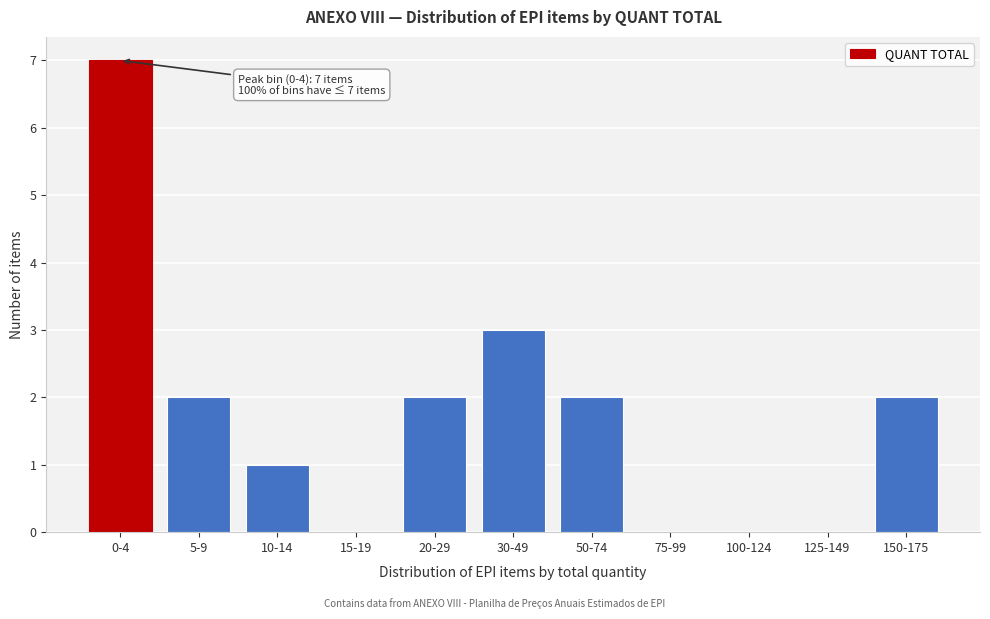

Reading left to right, what are all the values shown in this chart?

0-4=7	5-9=2	10-14=1	15-19=0	20-29=2	30-49=3	50-74=2	75-99=0	100-124=0	125-149=0	150-175=2